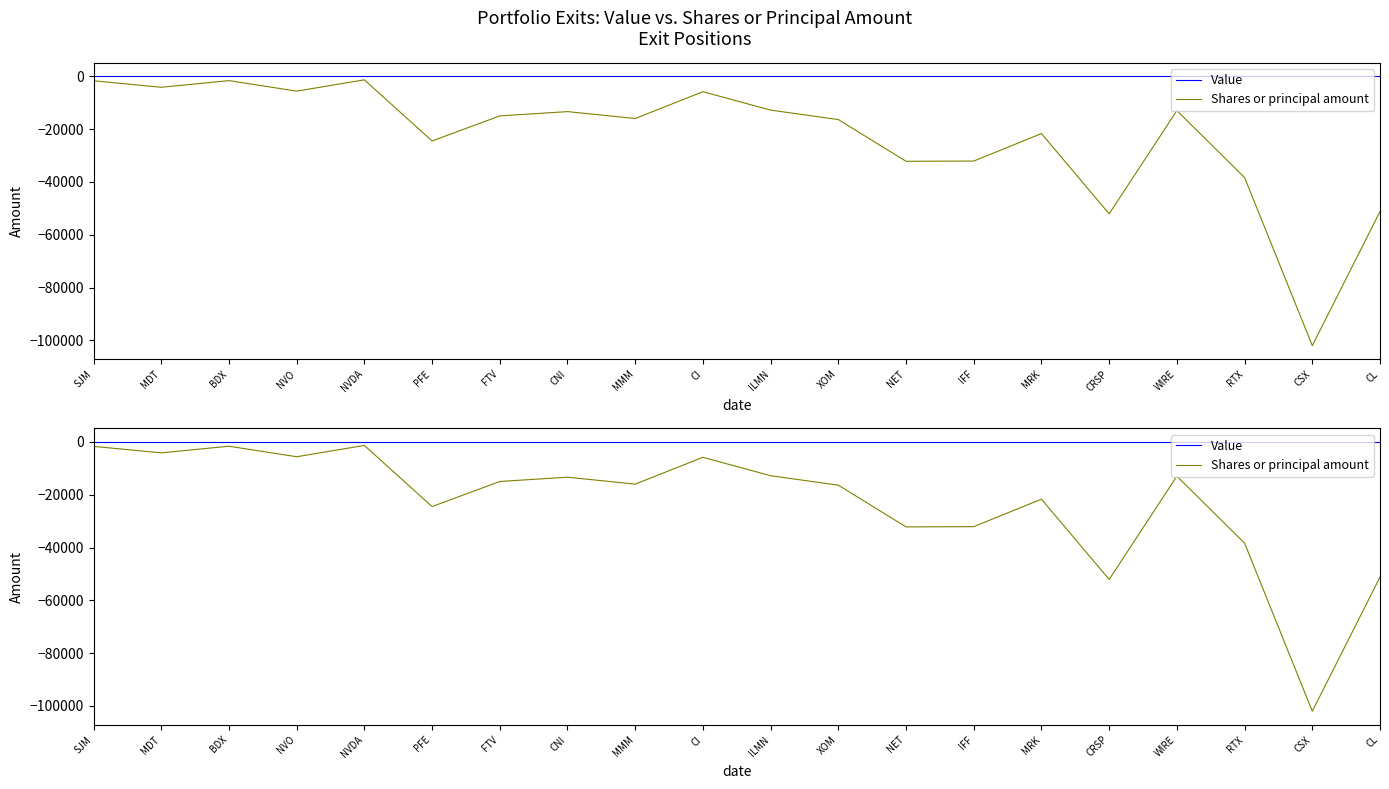

Which series changed the most between NVDA and FTV?

Shares or principal amount